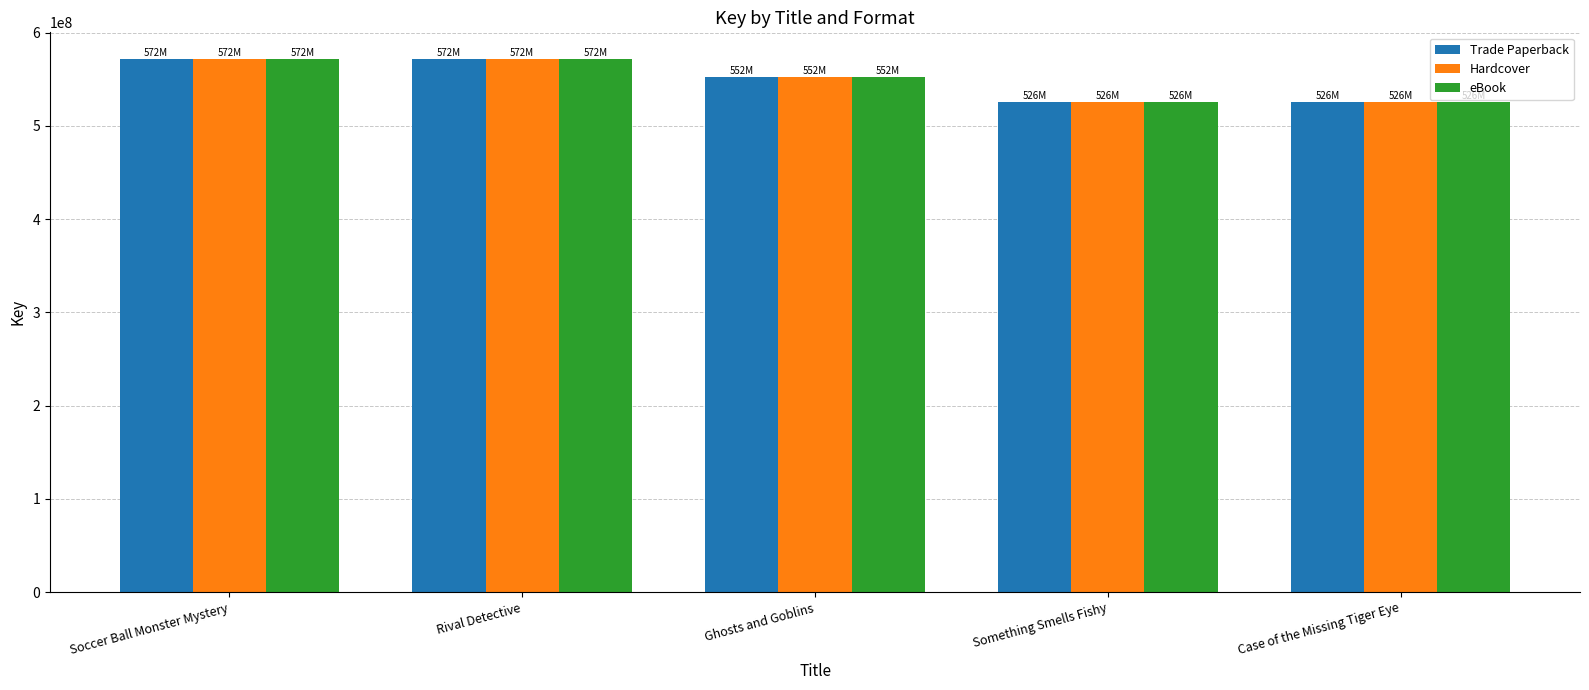

What is the average value of the eBook series?

549526563